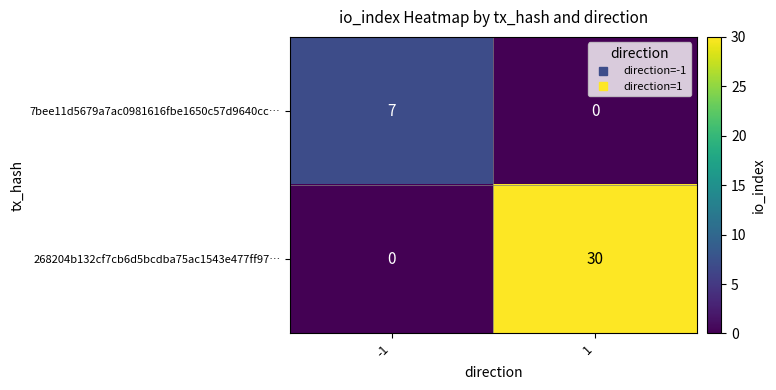

What is the average value of the 268204b132cf7cb6d5bcdba75ac1543e477ff97… series?

15